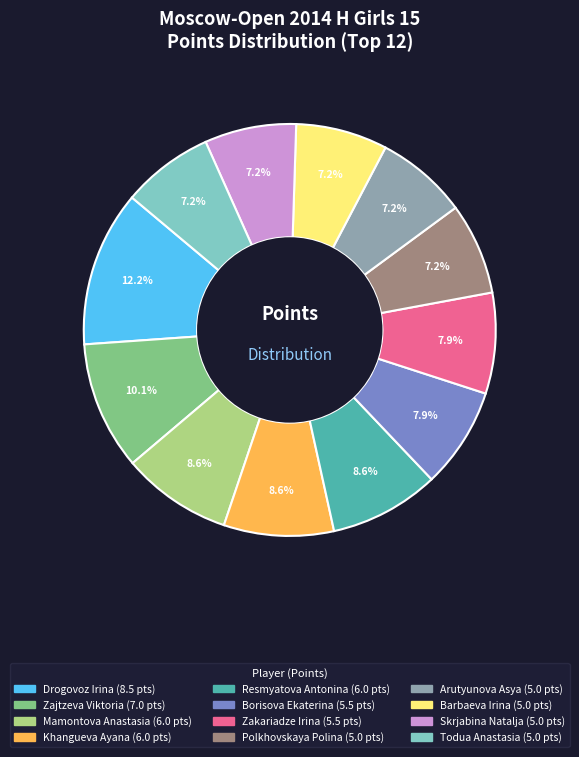

Does Todua Anastasia represent more than half of the total?

No